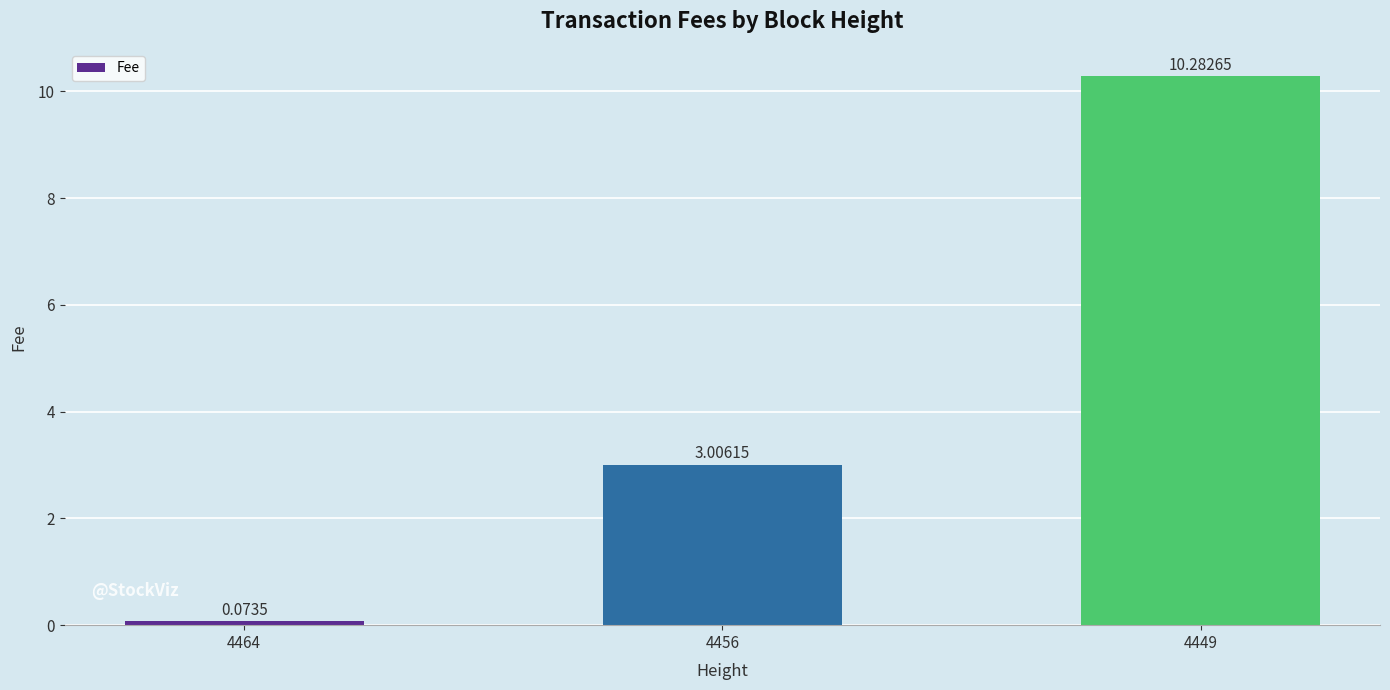

At which label is the value closest to 5?

4456